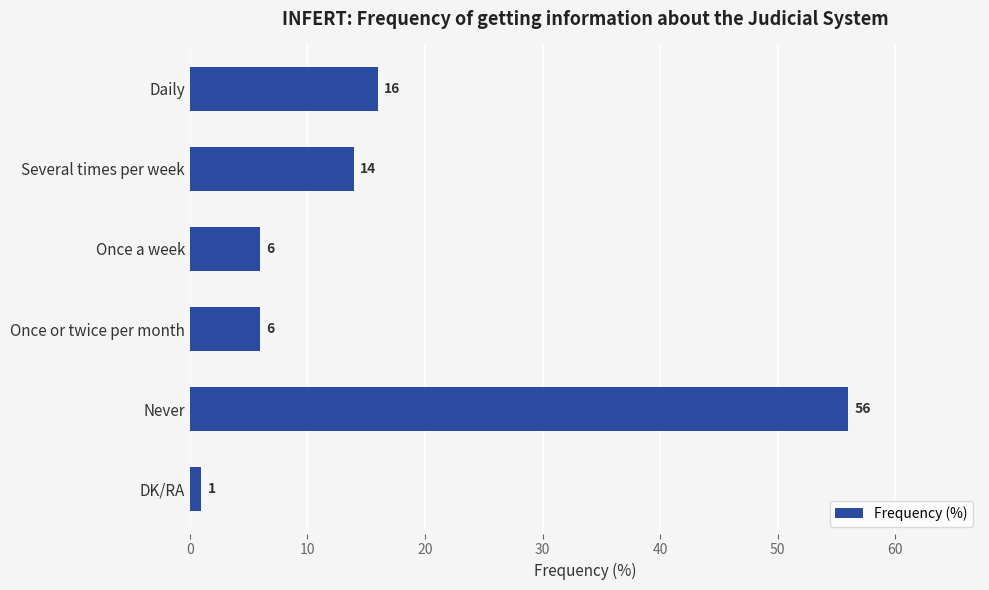

The chart shows a value of 26 at Daily. True or false?

False